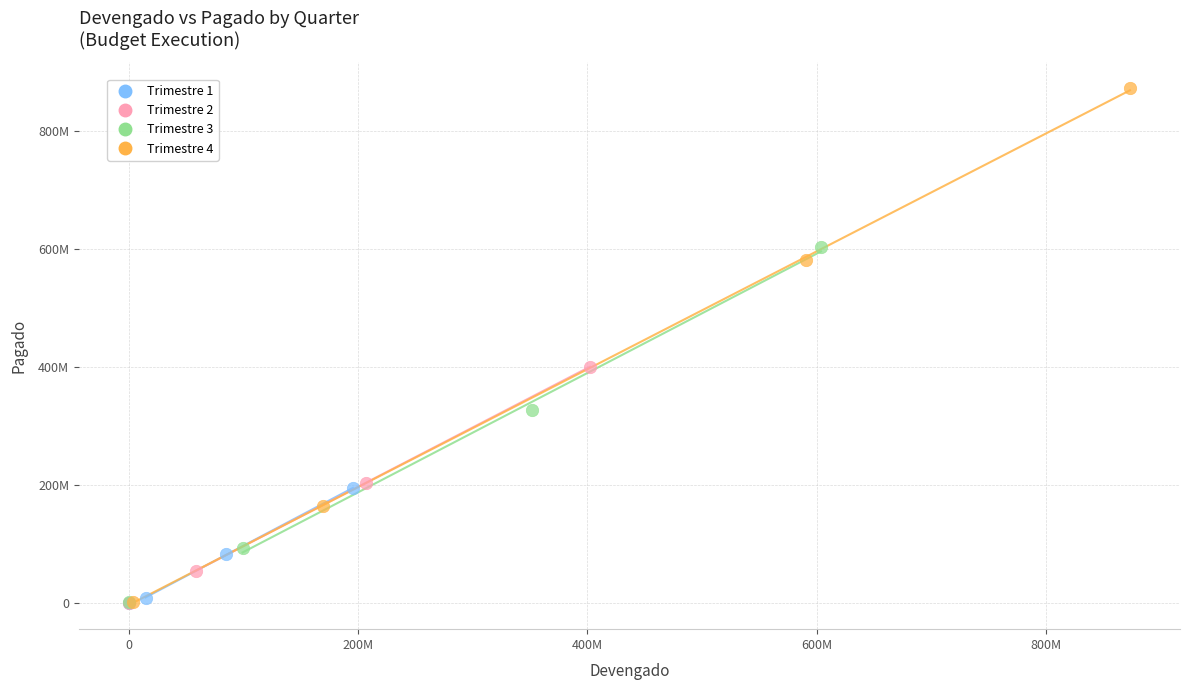

Which series contains the highest Y value?

Trimestre 4